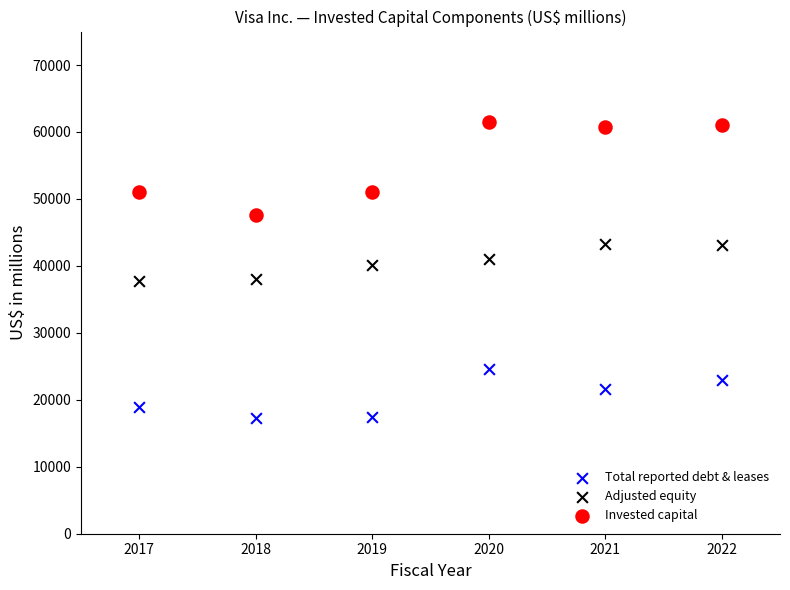

Which series has the widest spread of Y values?

Invested capital